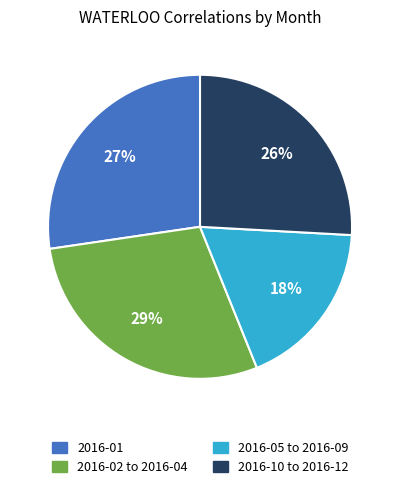

Is it true that 2016-05 to 2016-09 is 8% of the pie?

False